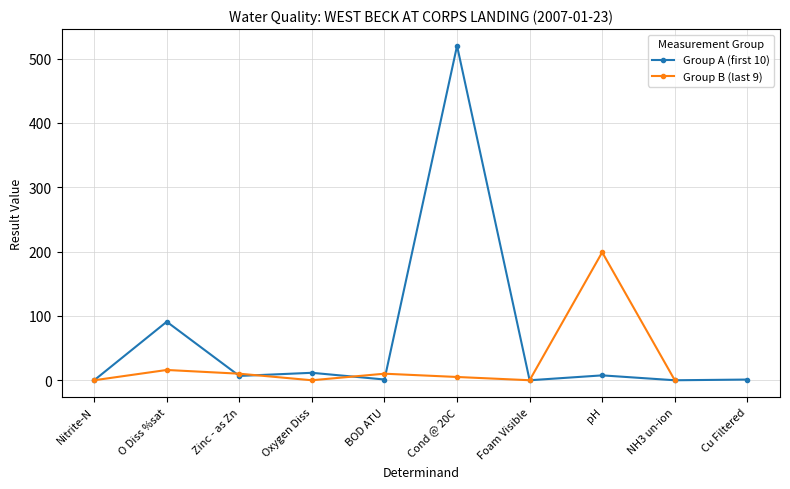

The value of Group A (first 10) at Foam Visible is 0.0. True or false?

True